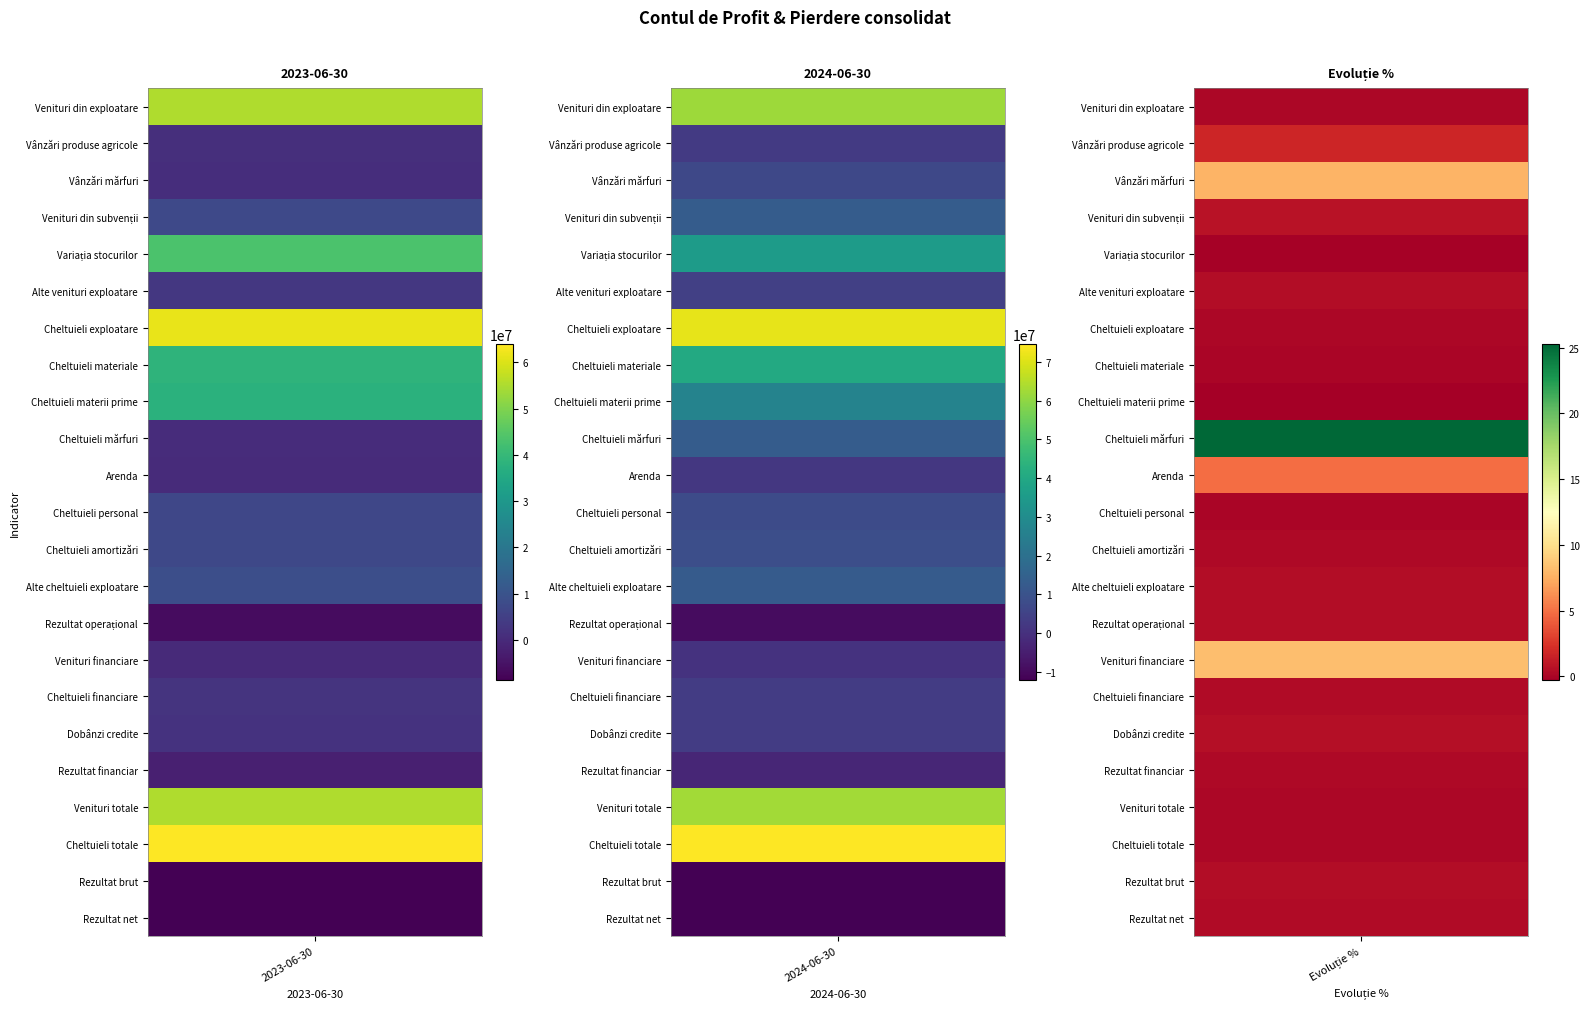

Reading left to right, extract all data points from this chart.

Venituri din exploatare: 0=55349615.0	1=62037904.0	2=0.1
Vânzări produse agricole: 0=970782.0	1=2649027.0	2=1.7
Vânzări mărfuri: 0=766012.0	1=6717073.0	2=7.8
Venituri din subvenții: 0=7248000.0	1=12914068.0	2=0.8
Variația stocurilor: 0=43377240.0	1=35524781.0	2=-0.2
Alte venituri exploatare: 0=2987581.0	1=4232954.0	2=0.4
Cheltuieli exploatare: 0=61669017.0	1=71493428.0	2=0.2
Cheltuieli materiale: 0=38476031.0	1=40554467.0	2=0.1
Cheltuieli materii prime: 0=37827631.0	1=26777200.0	2=-0.3
Cheltuieli mărfuri: 0=493617.0	1=12971275.0	2=25.3
Arenda: 0=320670.0	1=1891339.0	2=4.9
Cheltuieli personal: 0=6840983.0	1=7529197.0	2=0.1
Cheltuieli amortizări: 0=6979086.0	1=8511101.0	2=0.2
Alte cheltuieli exploatare: 0=8671966.0	1=12627043.0	2=0.5
Rezultat operațional: 0=-6319403.0	1=-9455525.0	2=0.5
Venituri financiare: 0=46182.0	1=428578.0	2=8.3
Cheltuieli financiare: 0=2271195.0	1=3167051.0	2=0.4
Dobânzi credite: 0=2022411.0	1=3122796.0	2=0.5
Rezultat financiar: 0=-2225013.0	1=-2738474.0	2=0.2
Venituri totale: 0=55395796.0	1=62466481.0	2=0.1
Cheltuieli totale: 0=63940212.0	1=74660480.0	2=0.2
Rezultat brut: 0=-8544416.0	1=-12193999.0	2=0.4
Rezultat net: 0=-8699075.0	1=-12193999.0	2=0.4